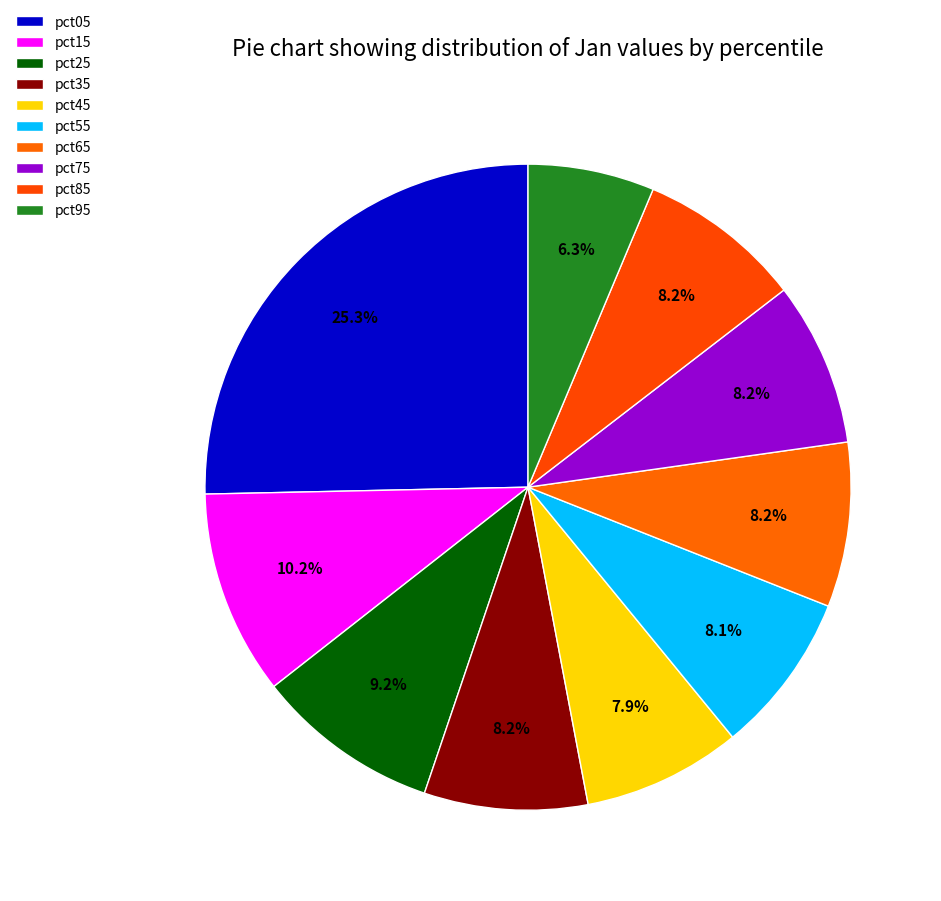

Does pct95 account for over 50% of the chart?

No